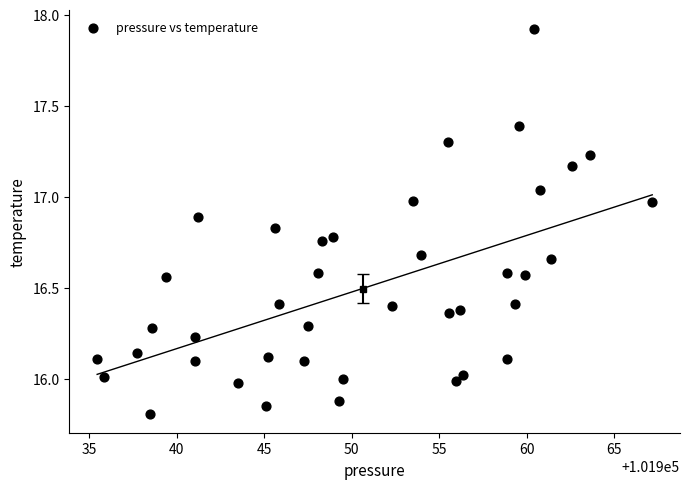

What is the range of X values (max minus min)?

31.8